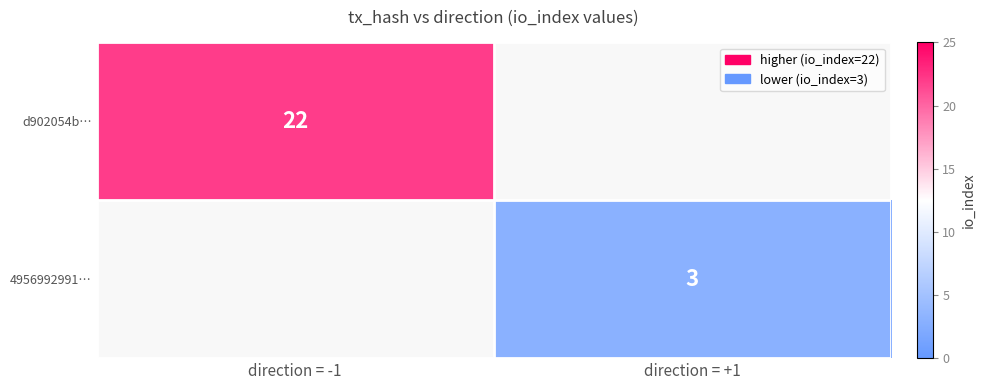

How many categories are shown in the chart?

2